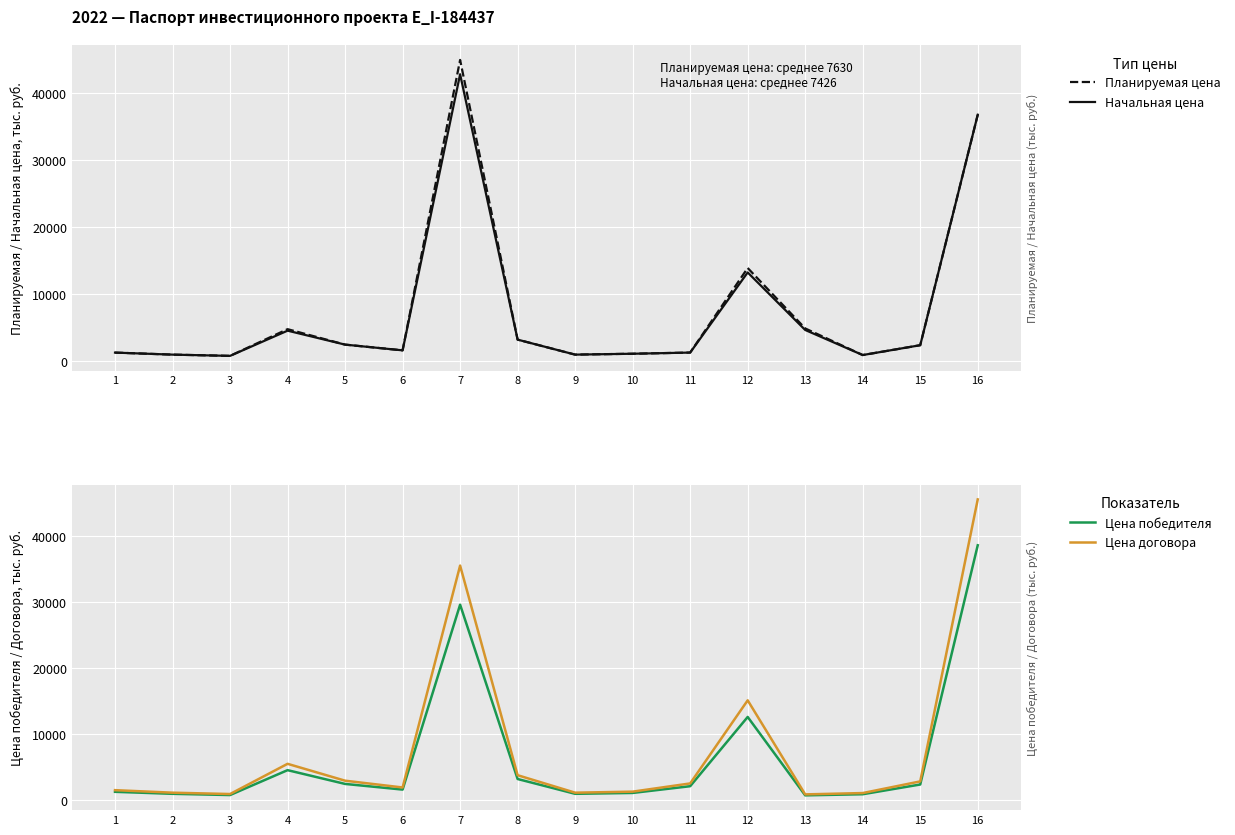

Reading left to right, list all the values displayed in this chart.

Планируемая цена: 1=1256.2	2=954.6	3=768.2	4=4759.7	5=2450.2	6=1593.8	7=44982.1	8=3194.1	9=954.6	10=1086.7	11=1261.4	12=13895.7	13=4868.0	14=891.1	15=2362.1	16=36797.6
Начальная цена: 1=1256.2	2=954.6	3=768.2	4=4533.0	5=2450.2	6=1593.8	7=42840.1	8=3194.1	9=954.6	10=1086.7	11=1261.4	12=13234.0	13=4636.1	14=891.1	15=2362.1	16=36797.6
Цена победителя: 1=1256.2	2=954.6	3=768.2	4=4533.0	5=2450.2	6=1593.8	7=29562.1	8=3194.1	9=954.6	10=1086.7	11=2105.1	12=12578.7	13=723.5	14=891.1	15=2362.1	16=38547.2
Цена договора: 1=1507.5	2=1126.4	3=921.8	4=5491.8	5=2940.2	6=1912.5	7=35474.5	8=3769.0	9=1126.4	10=1282.3	11=2526.1	12=15094.4	13=868.2	14=1069.4	15=2834.5	16=45485.7